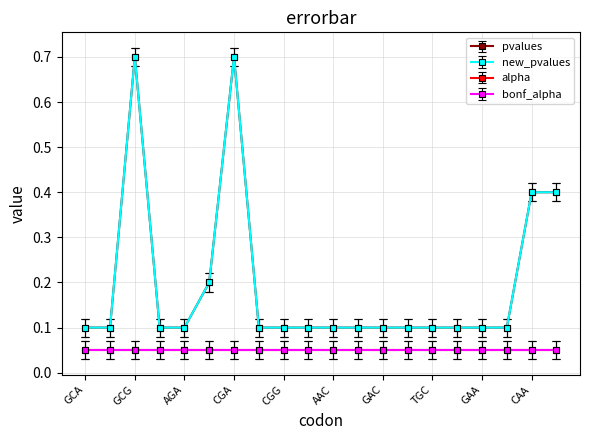

Is this an area chart (filled region under the line)?

No